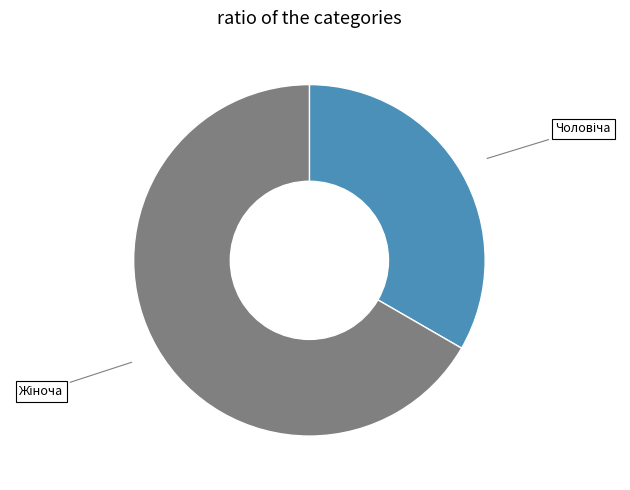

Does any single category account for the majority?

Yes